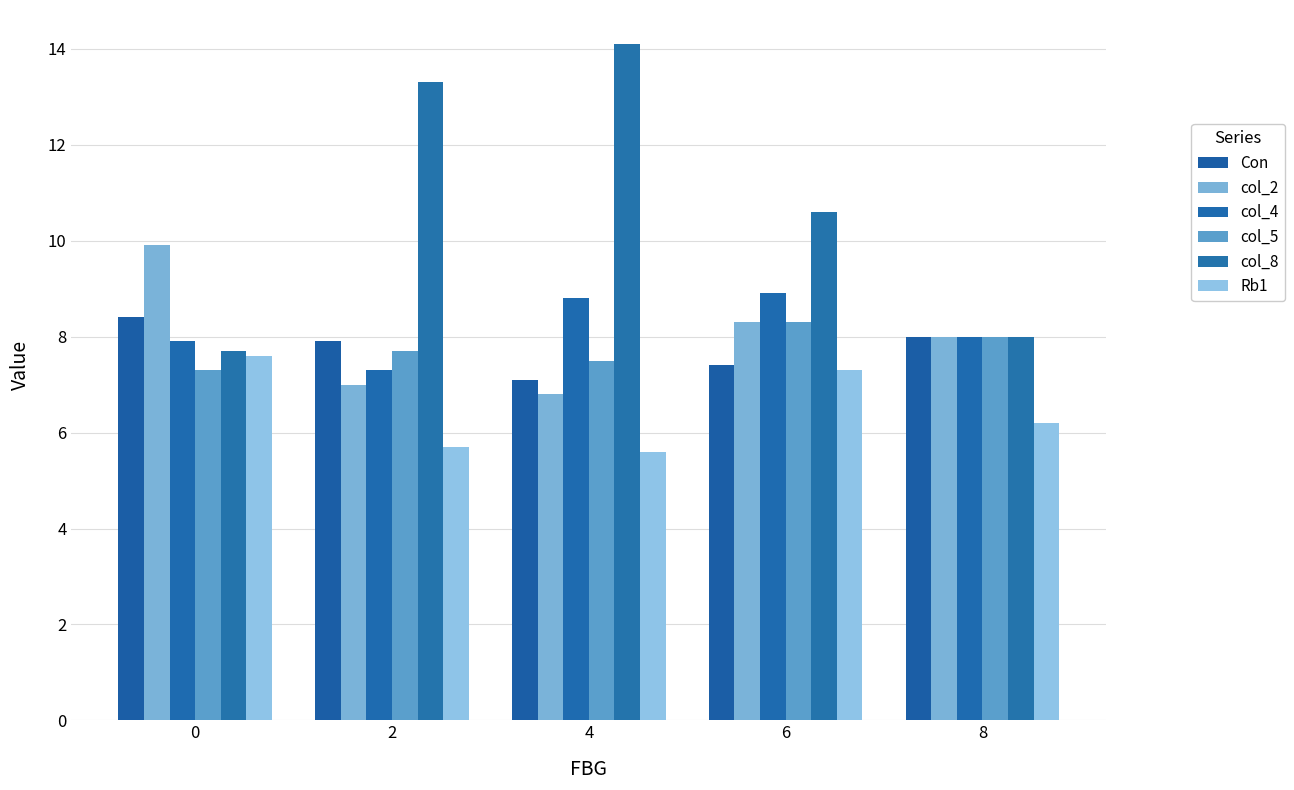

What is the value of the col_8 bar at the 3rd from the left?

14.1